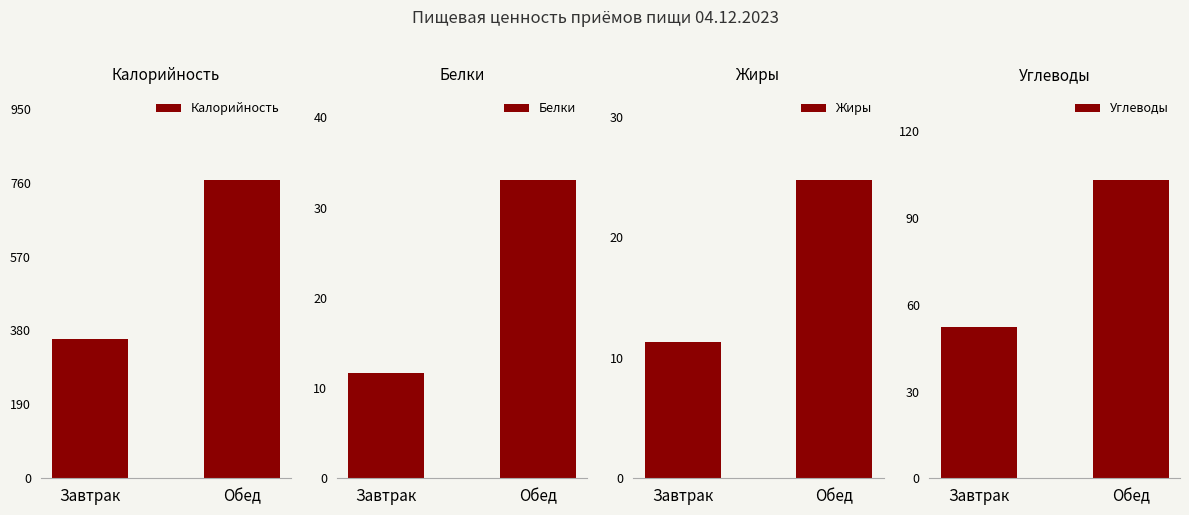

What is the label of the 1st bar from the right?

Обед